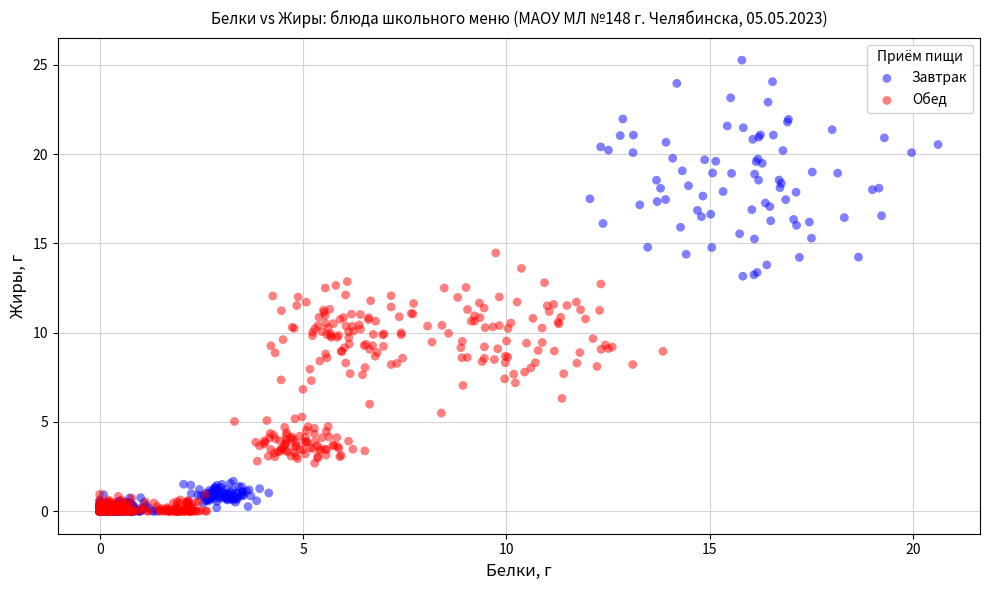

Which series has the widest spread of Y values?

Завтрак